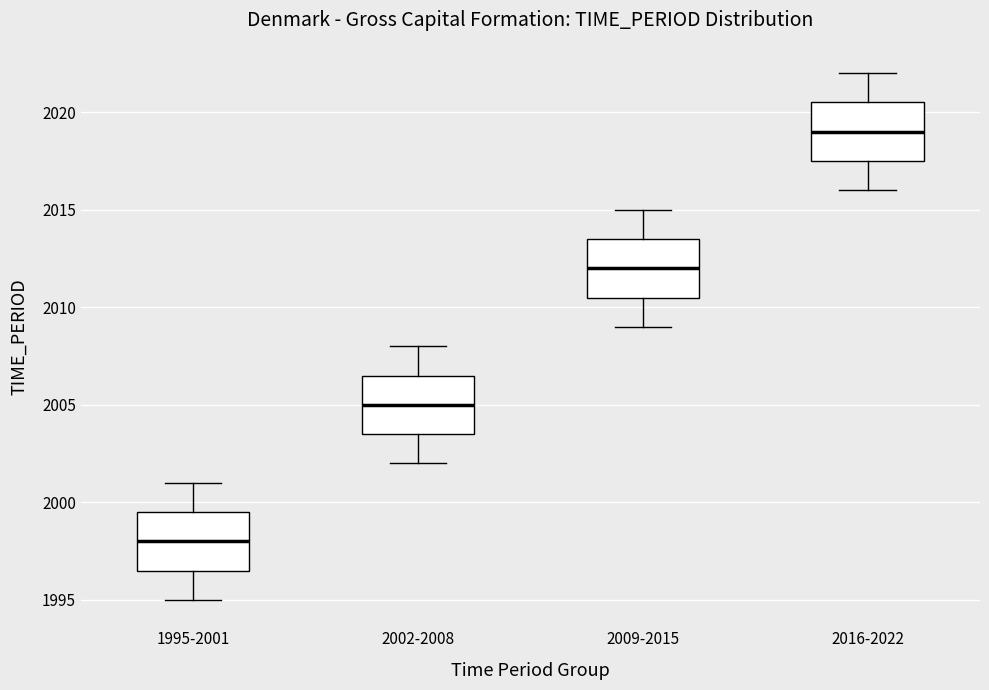

Which box's median line is the highest?

2016-2022